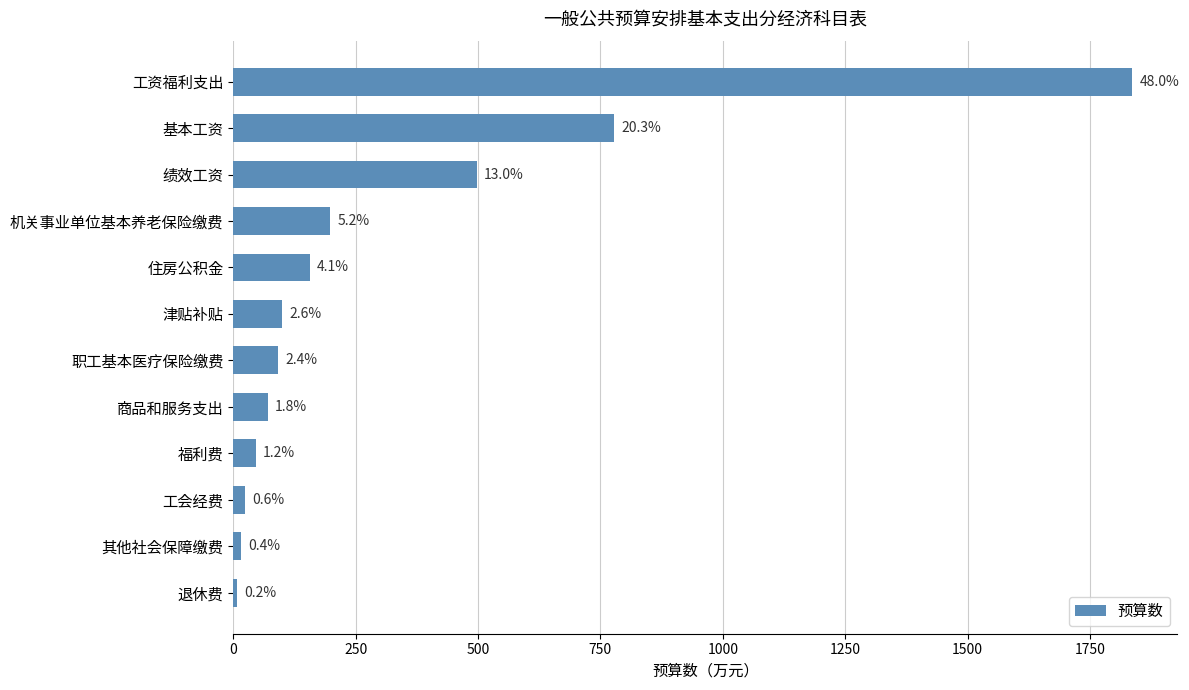

What is the average value?

318.5